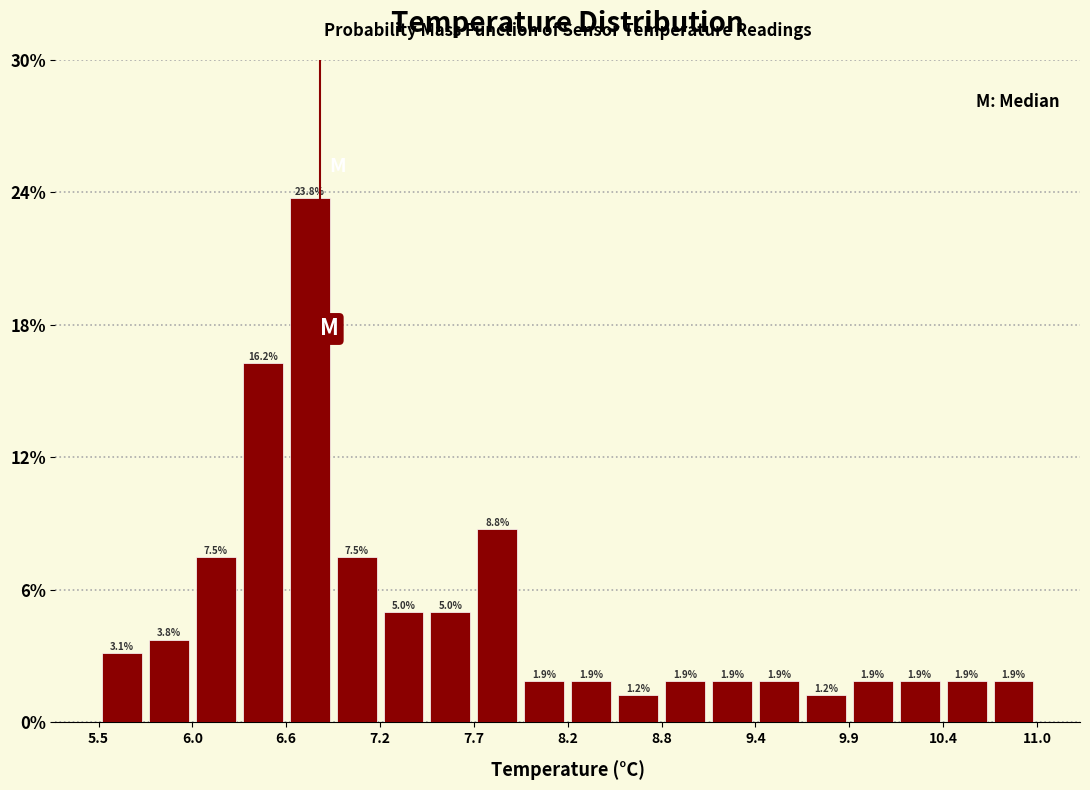

Around what value on the x-axis is the tallest bar? Give the approximate position of its centre, as read against the axis.

6.7